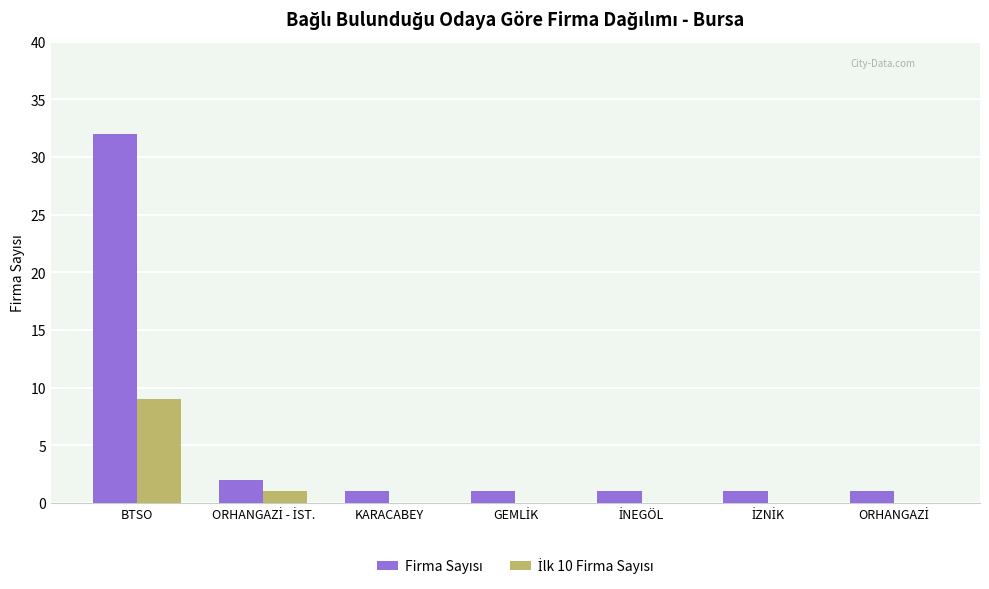

How many groups of bars are there?

7